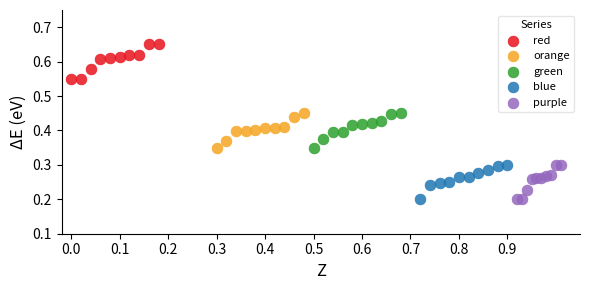

Which series reaches the maximum Y coordinate?

red